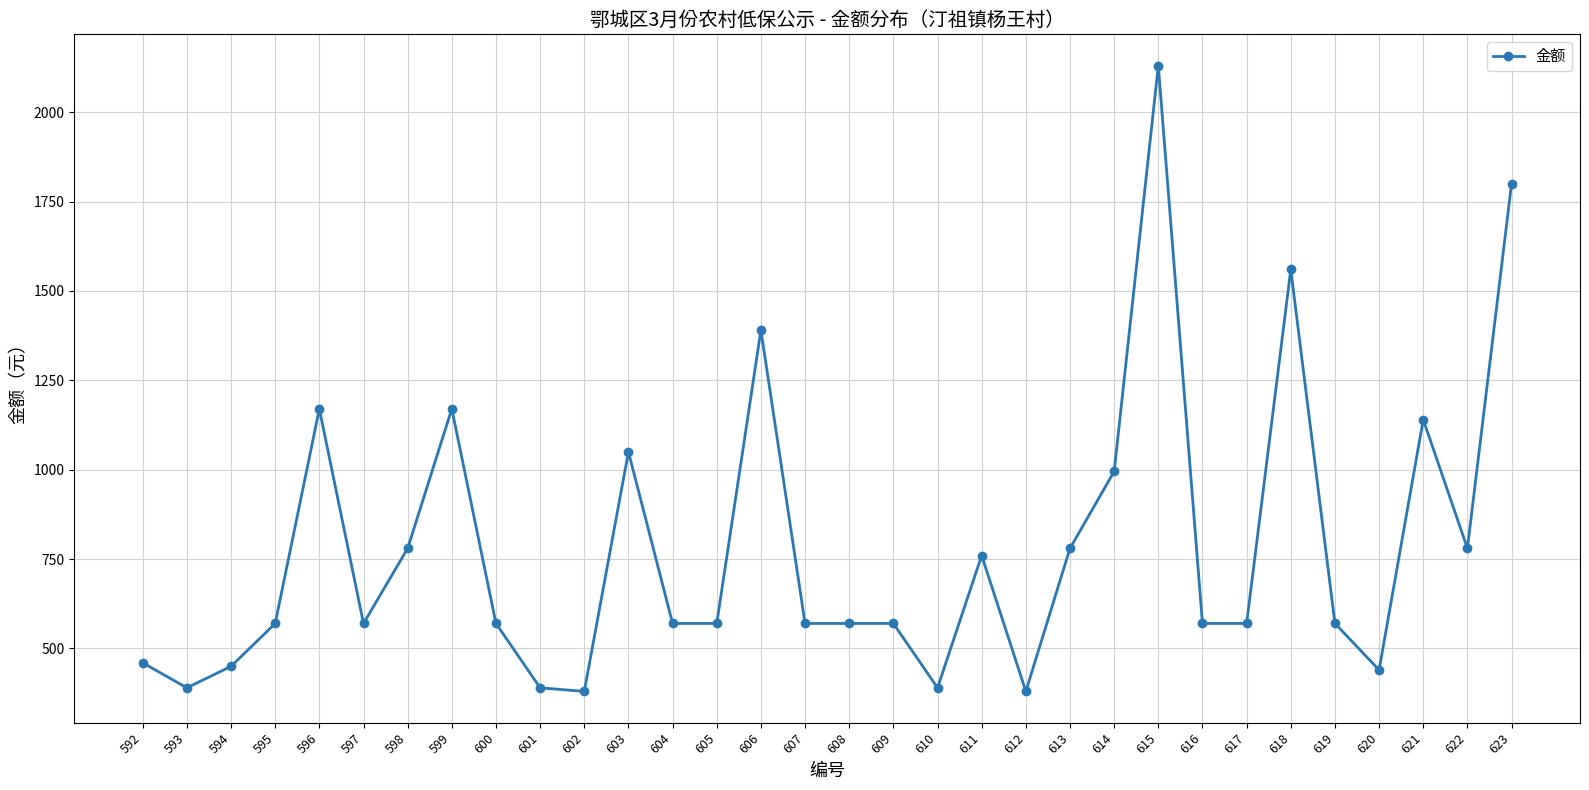

Does the chart have visible grid lines?

Yes